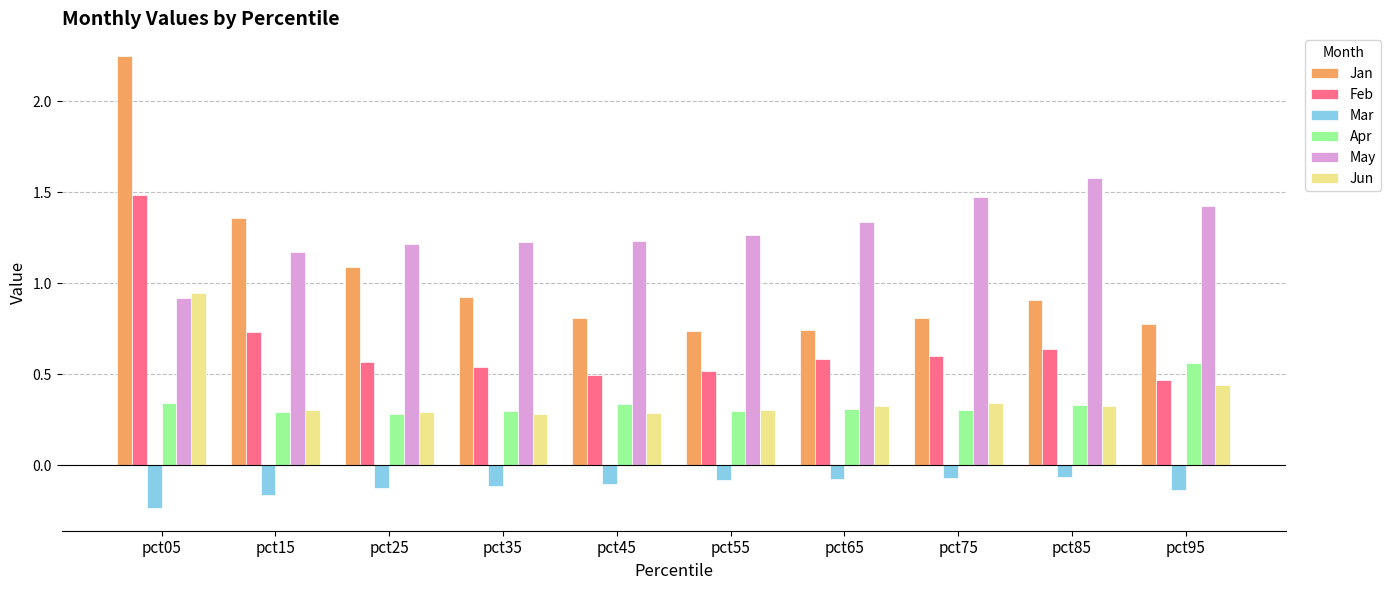

True or false: Apr has a value of 0.2 at pct15.

False